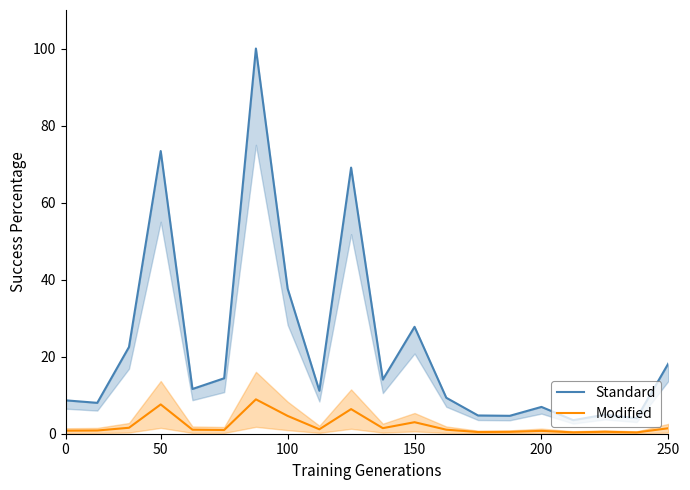

Rank the series at 18 from lowest to highest value.

Modified, Standard